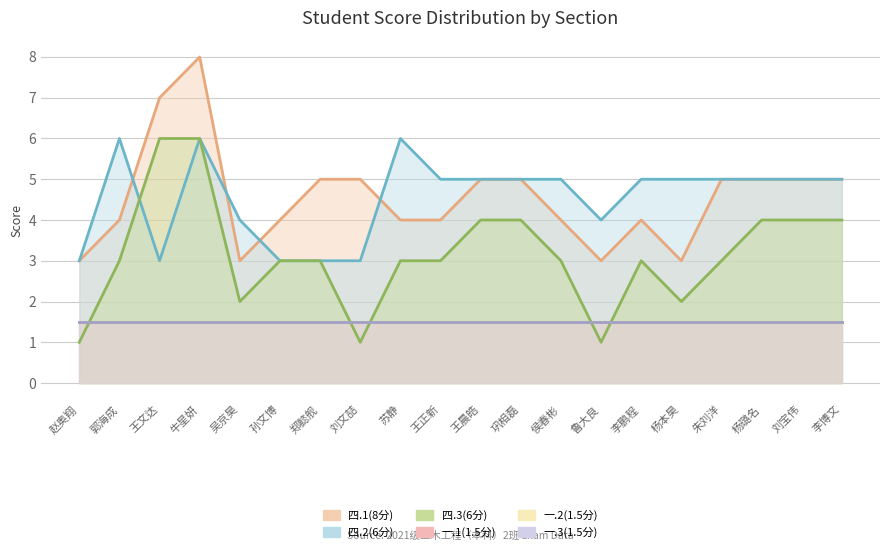

What is the minimum value for 四.2(6分)?

3